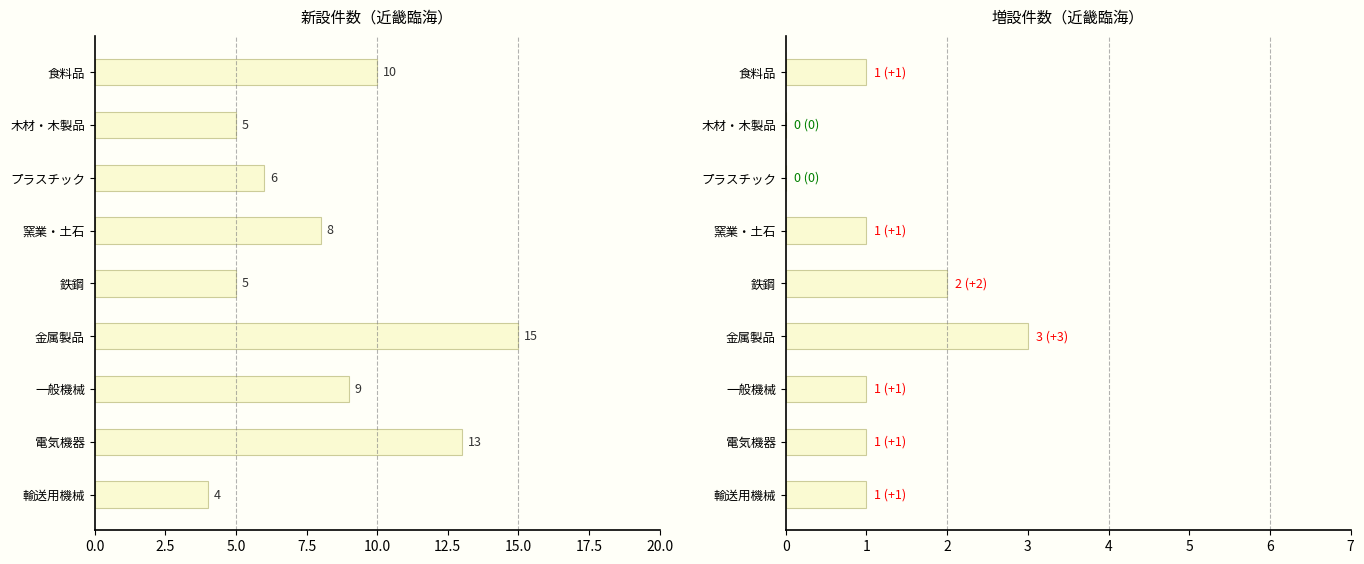

The 新設 series shows 7 at 木材・木製品. True or false?

False